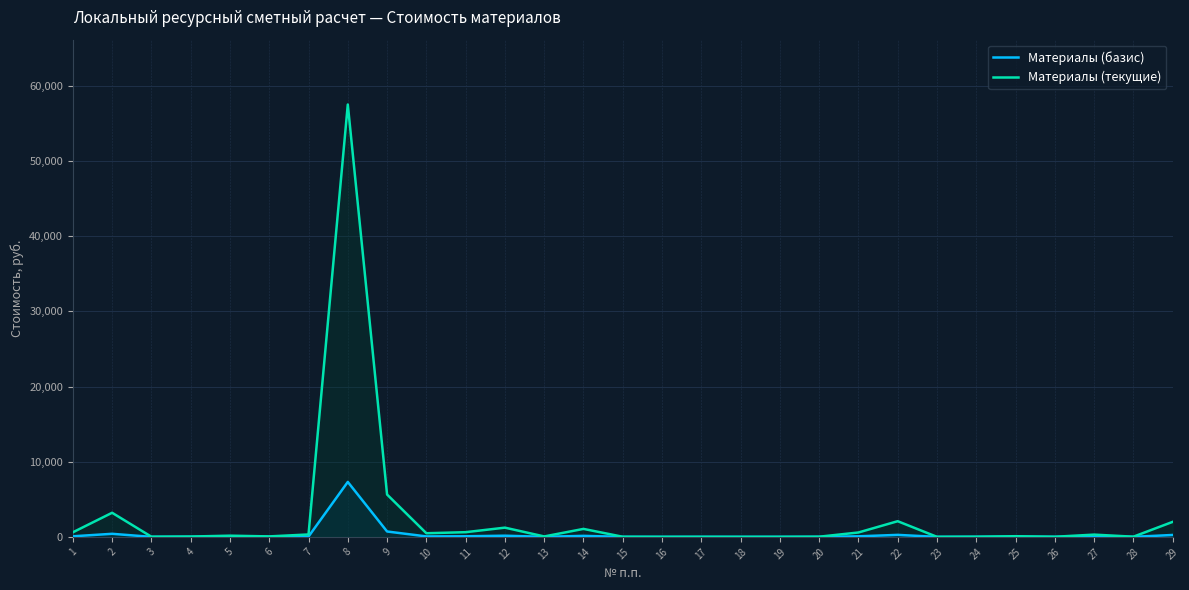

How many data points in Материалы (текущие) are above 88?

15